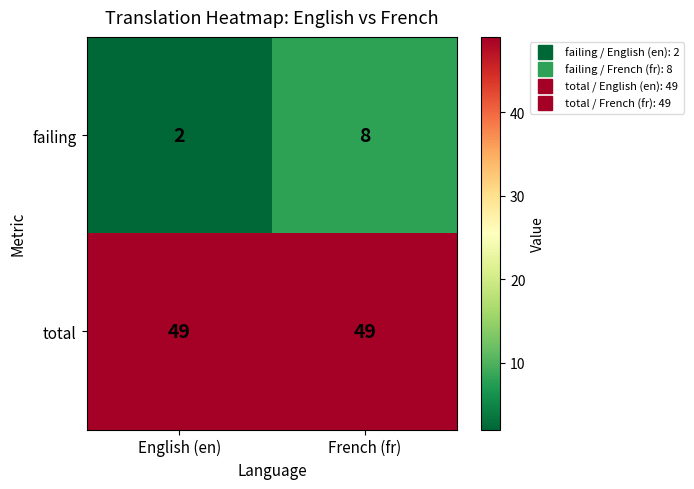

What is the average value of the total series?

49